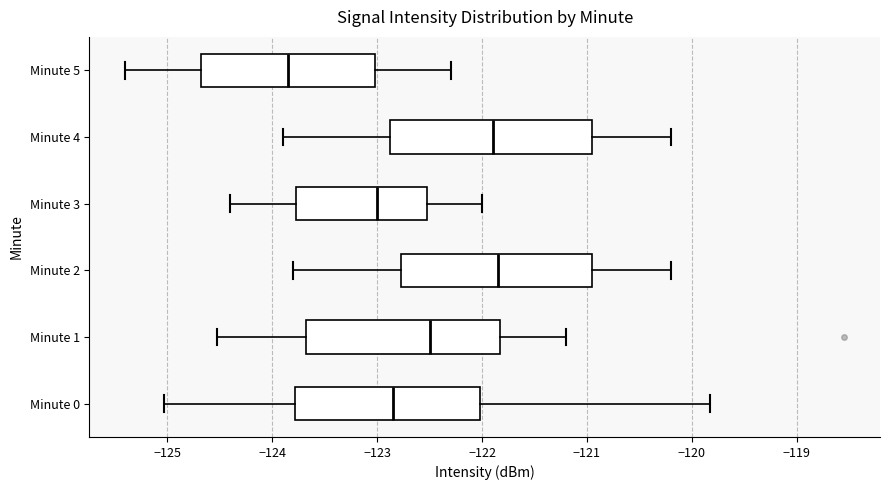

Where is the left edge of the box for Minute 4 on the x-axis? The values are not printed on the chart, so give them approximately, as read against the axis.

-122.9